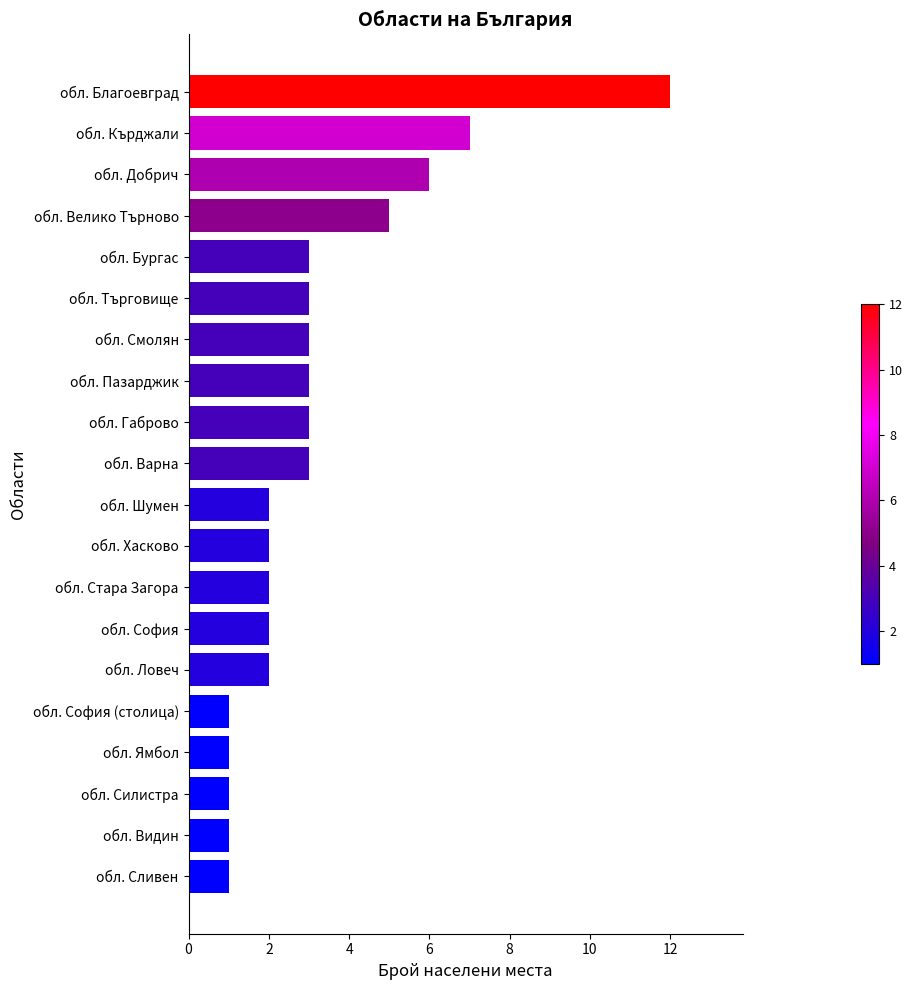

What is the greatest value displayed?

12